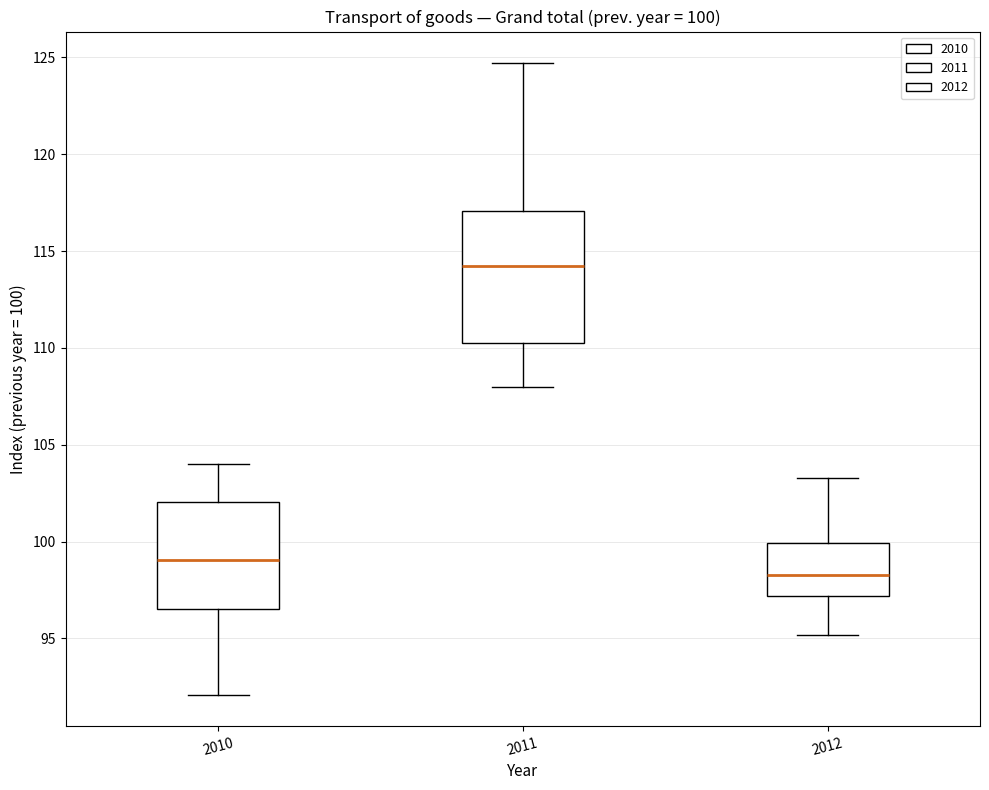

Which box's median line is the highest?

2011